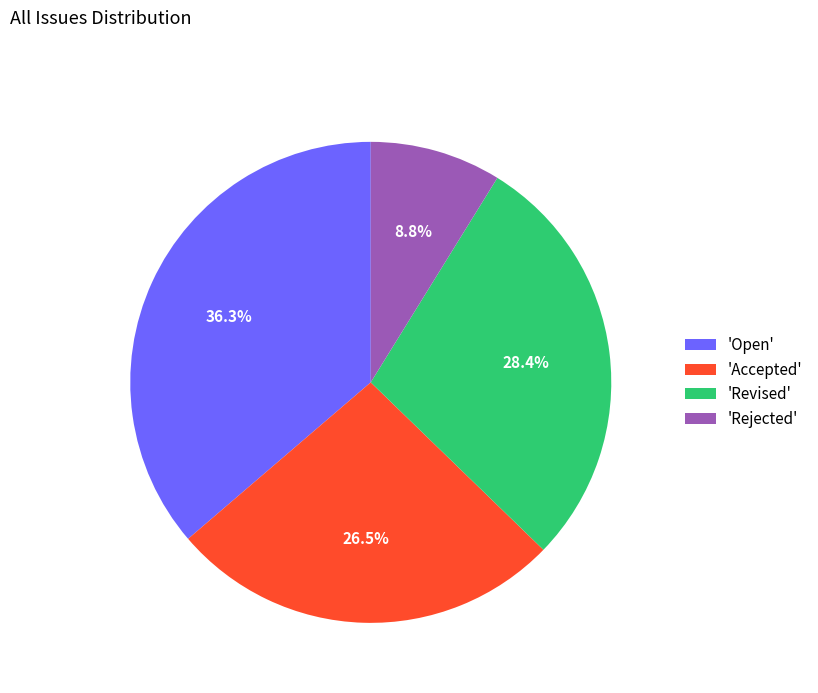

What is the ratio of the value at 'Rejected' to the value at 'Revised'?

0.3